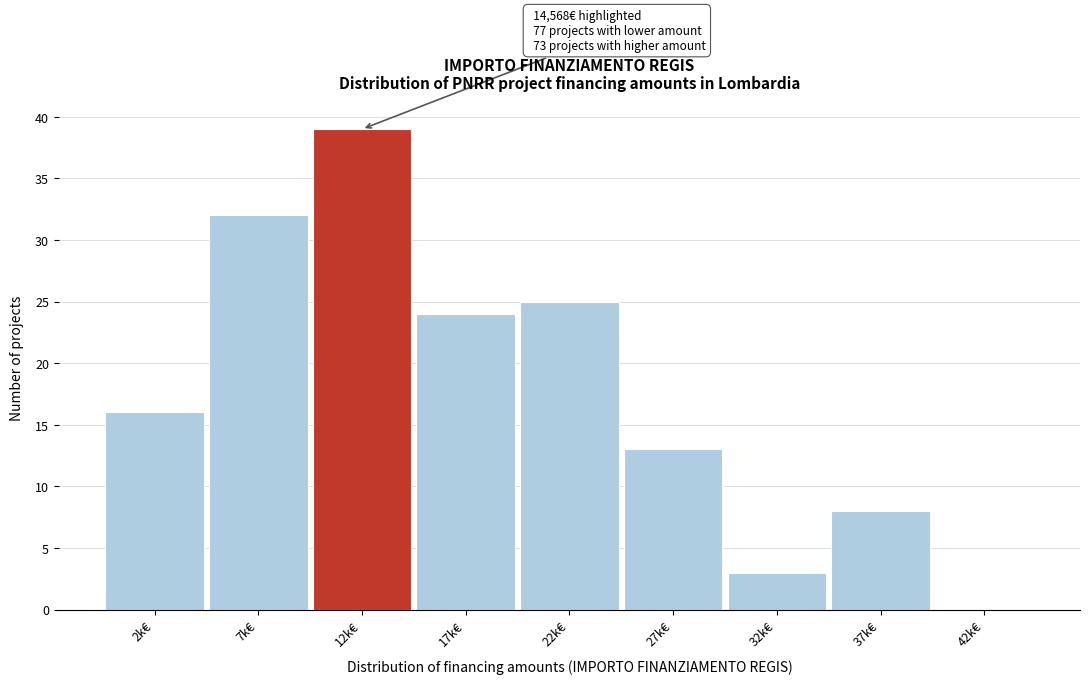

Reading left to right, extract all data points from this chart.

2k€=16	7k€=32	12k€=39	17k€=24	22k€=25	27k€=13	32k€=3	37k€=8	42k€=0